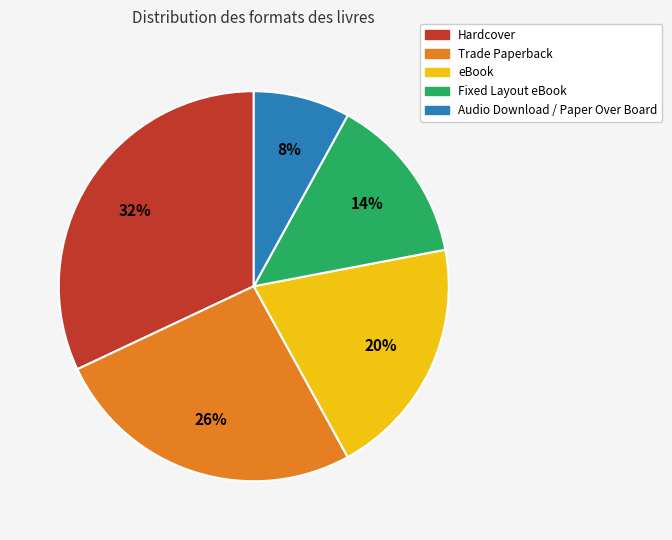

To the nearest percent, what is the combined percentage of Fixed Layout eBook and Hardcover?

46%